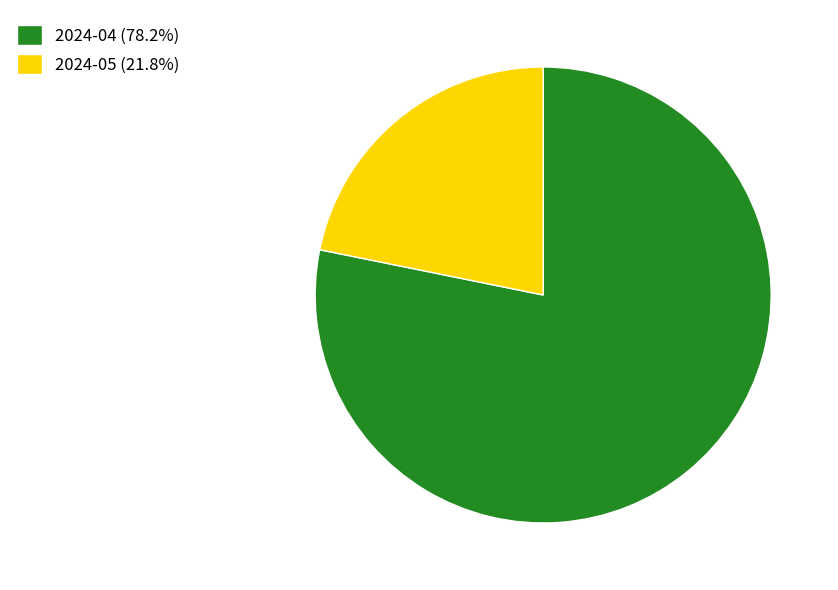

Does 2024-04 (78.2%) account for over 50% of the chart?

Yes